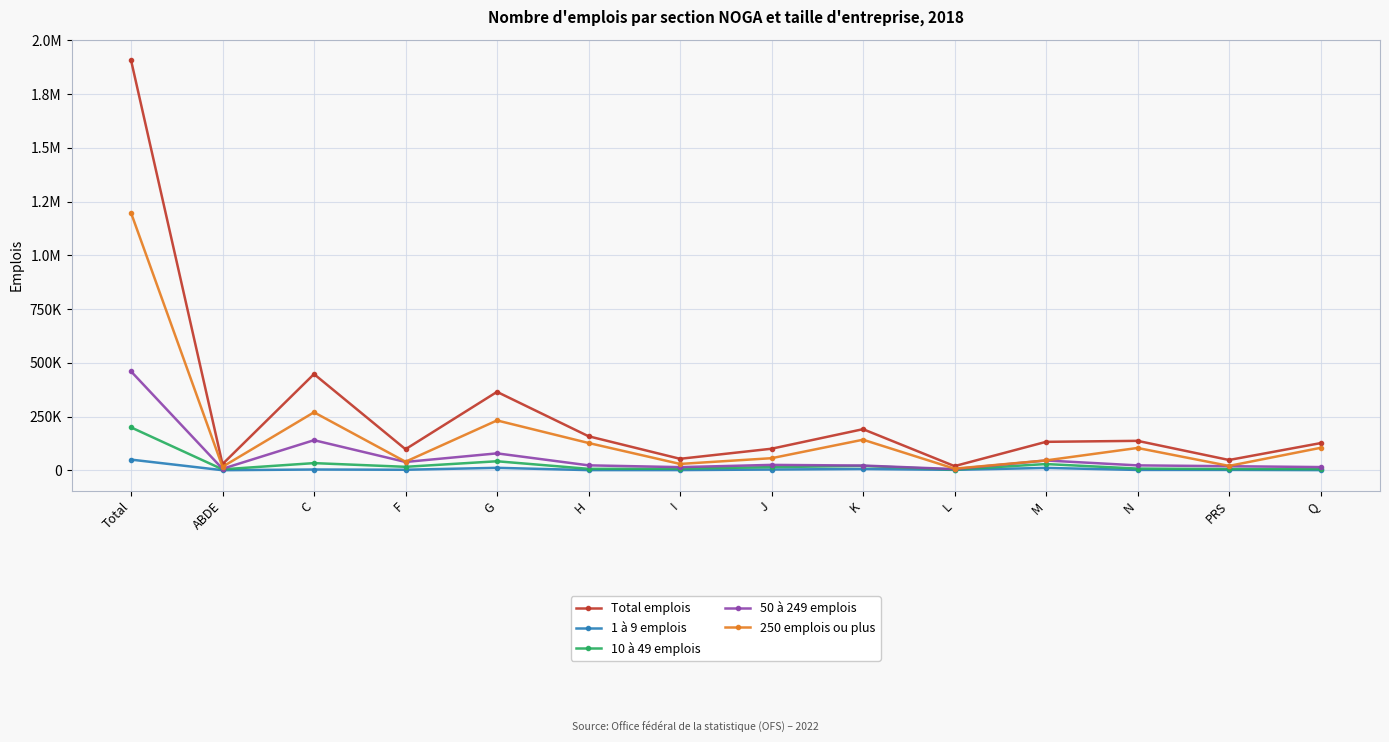

Is this an area chart (filled region under the line)?

No